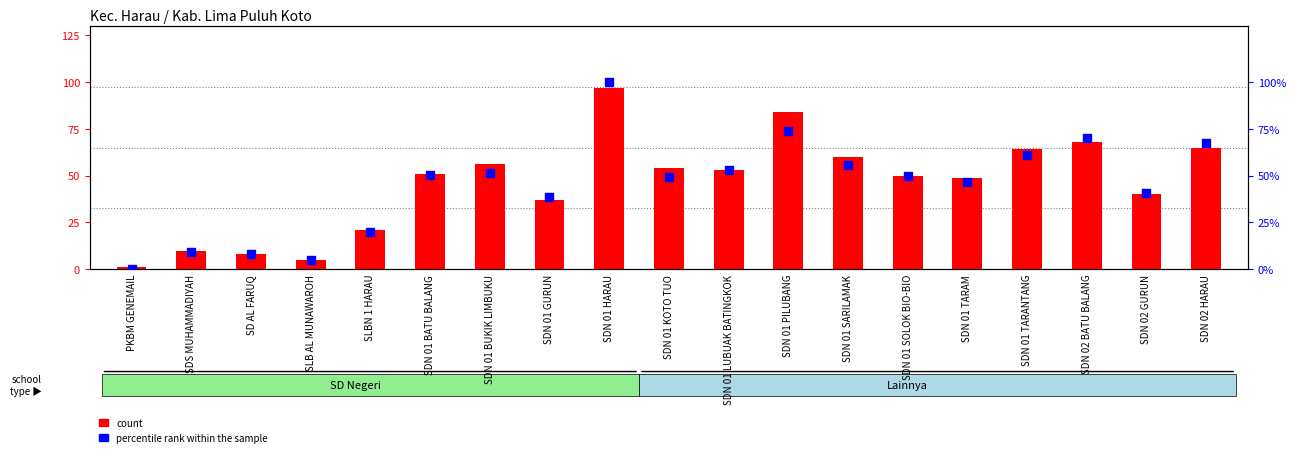

Which series contains the lowest Y value?

percentile rank within the sample